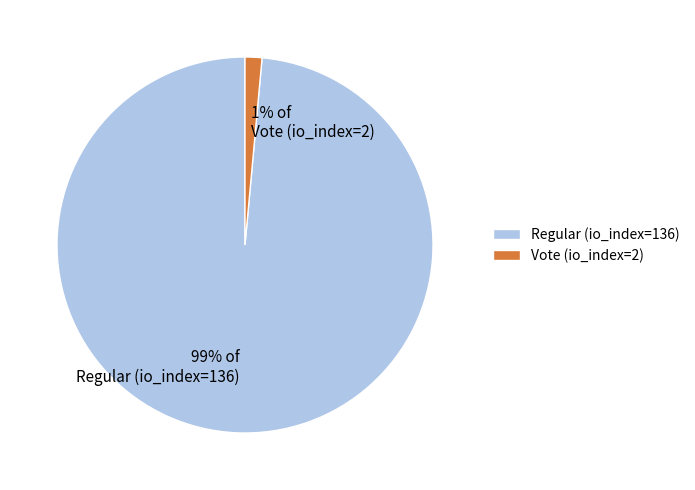

Is it true that Vote (io_index=2) is 1% of the pie?

True